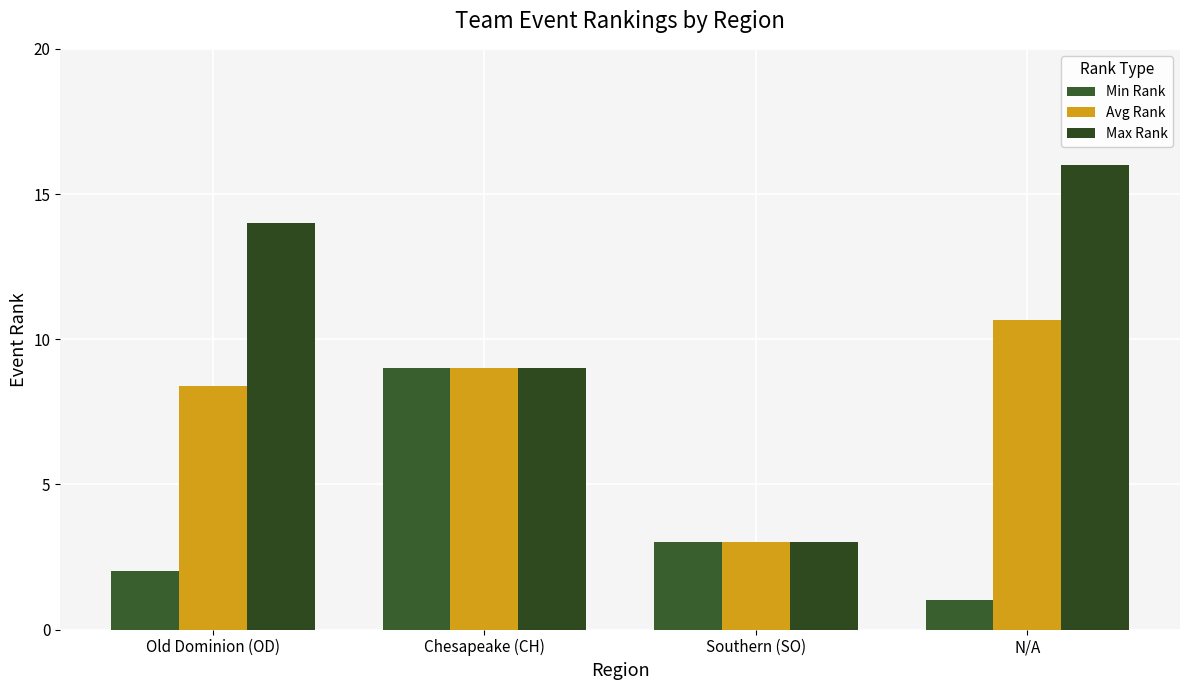

Which label corresponds to the largest value in the chart?

N/A